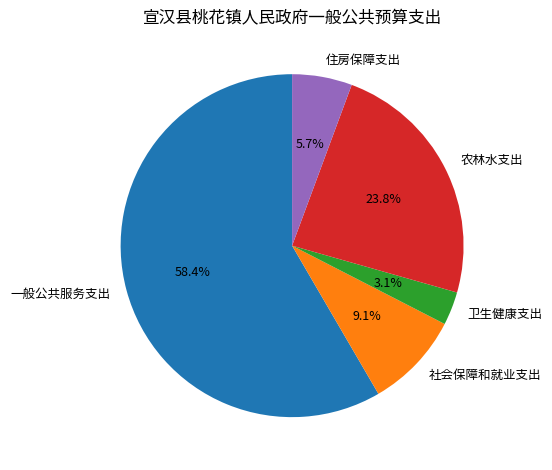

Is it true that 卫生健康支出 is 10% of the pie?

False